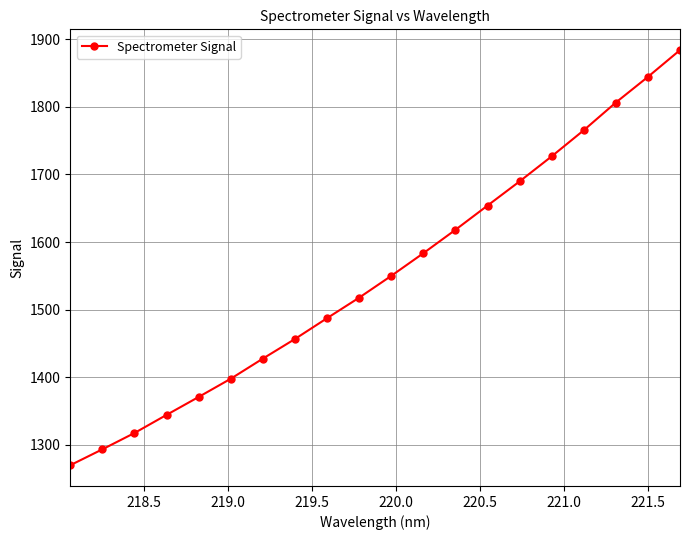

What is the difference between the maximum and second lowest values?

590.8